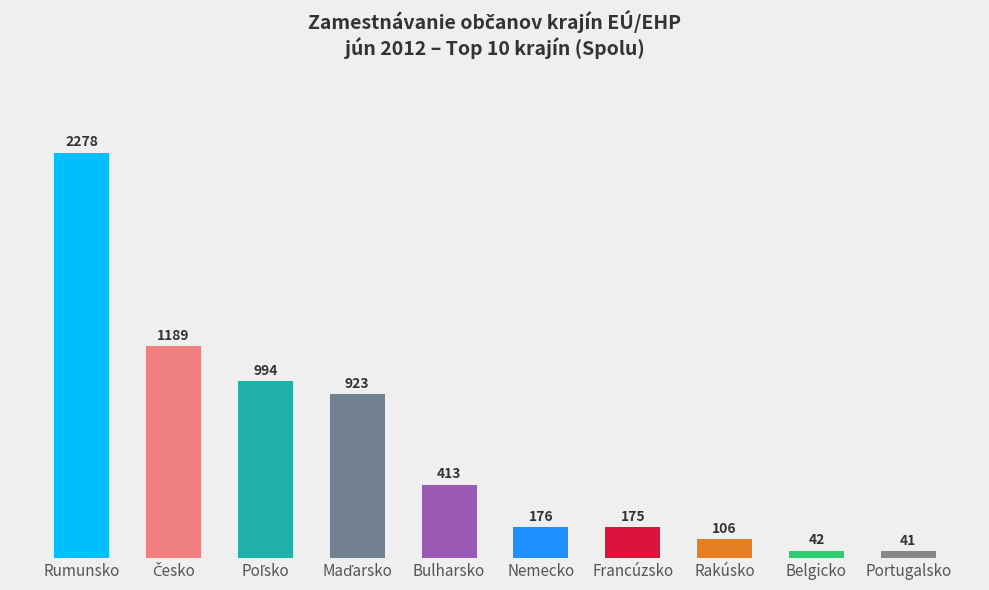

Between Portugalsko and Bulharsko, which is larger?

Bulharsko